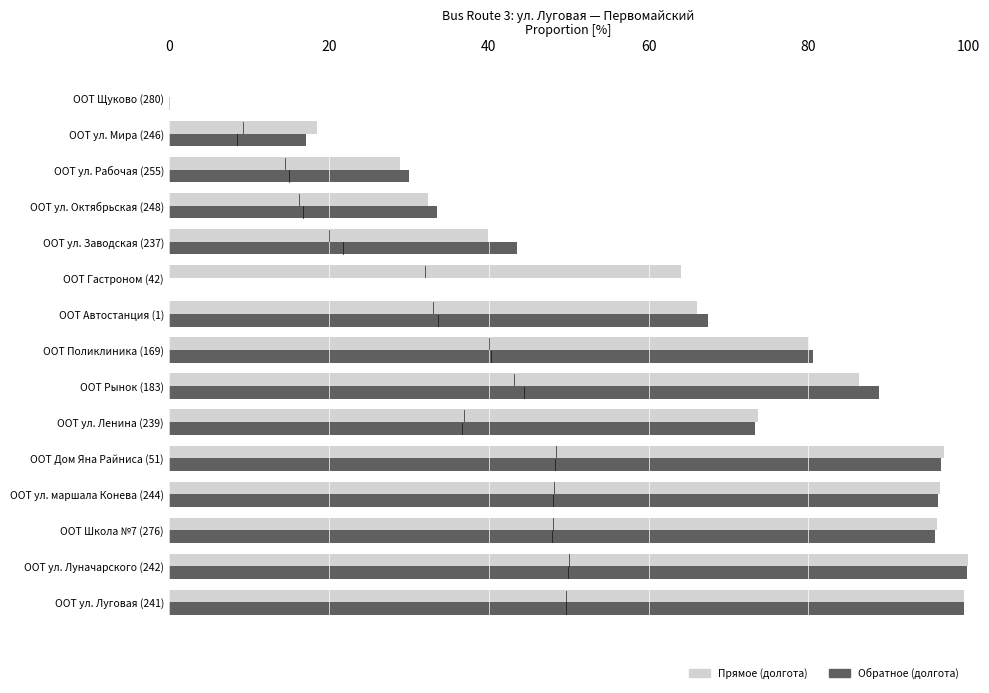

Between ООТ ул. Октябрьская (248) and ООТ Щуково (280), which series saw the biggest shift?

Обратное (долгота)